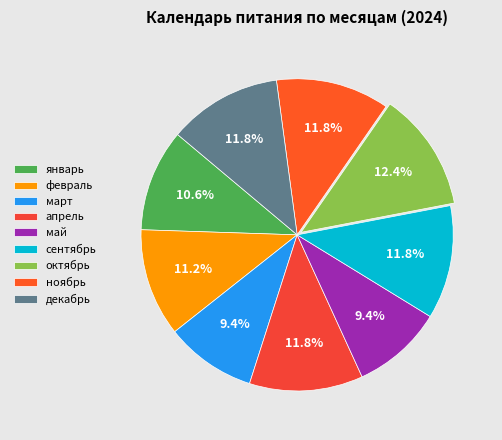

Is сентябрь the majority of the pie?

No